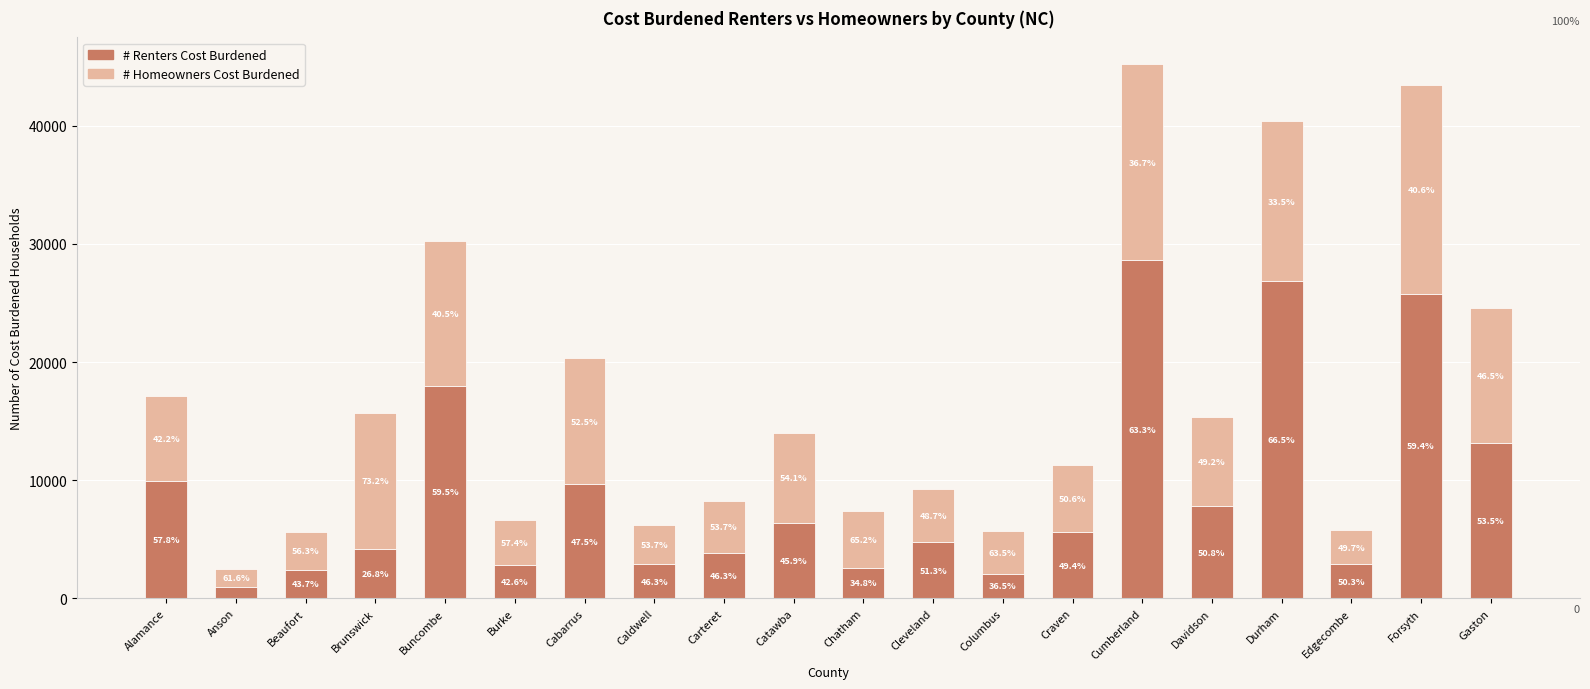

What are all the series names shown in the legend?

# Renters Cost Burdened, # Homeowners Cost Burdened